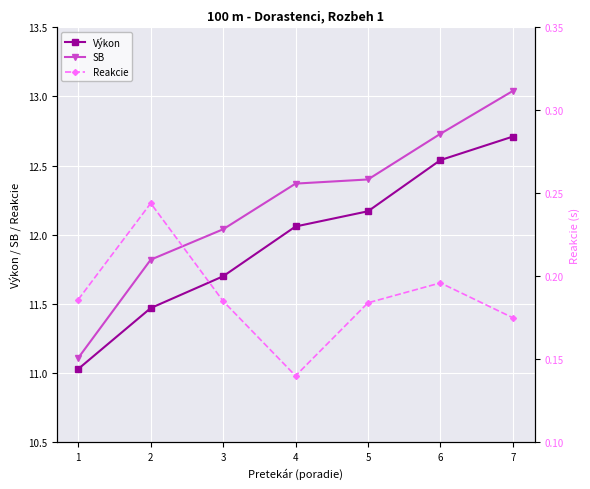

Which series has the largest range (max minus min)?

SB